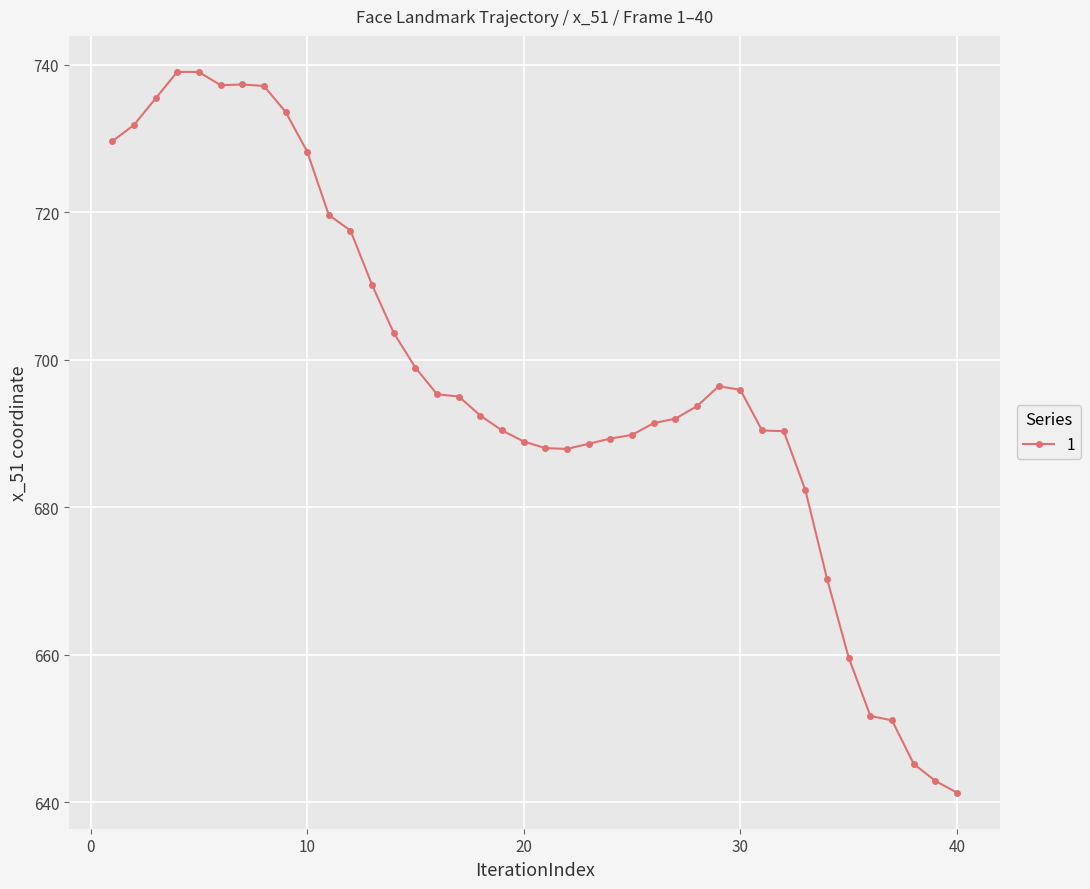

What is the difference between the second highest and minimum values?

97.7